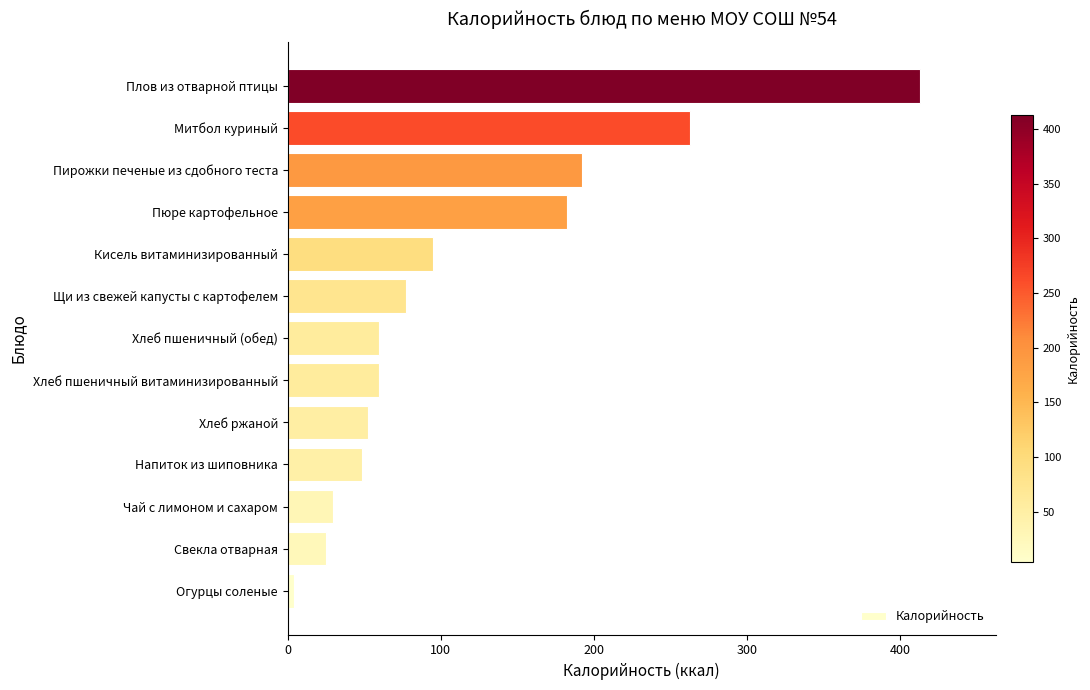

How many bars are there in total?

13